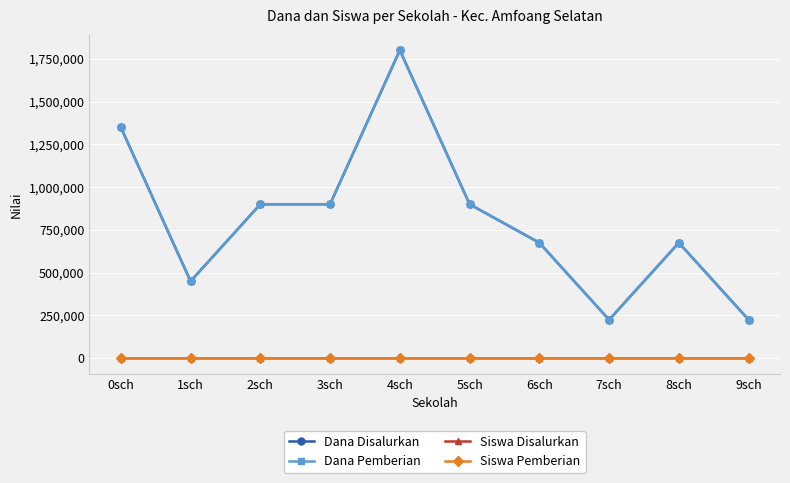

True or false: Siswa Pemberian has a value of 3 at 6sch.

True